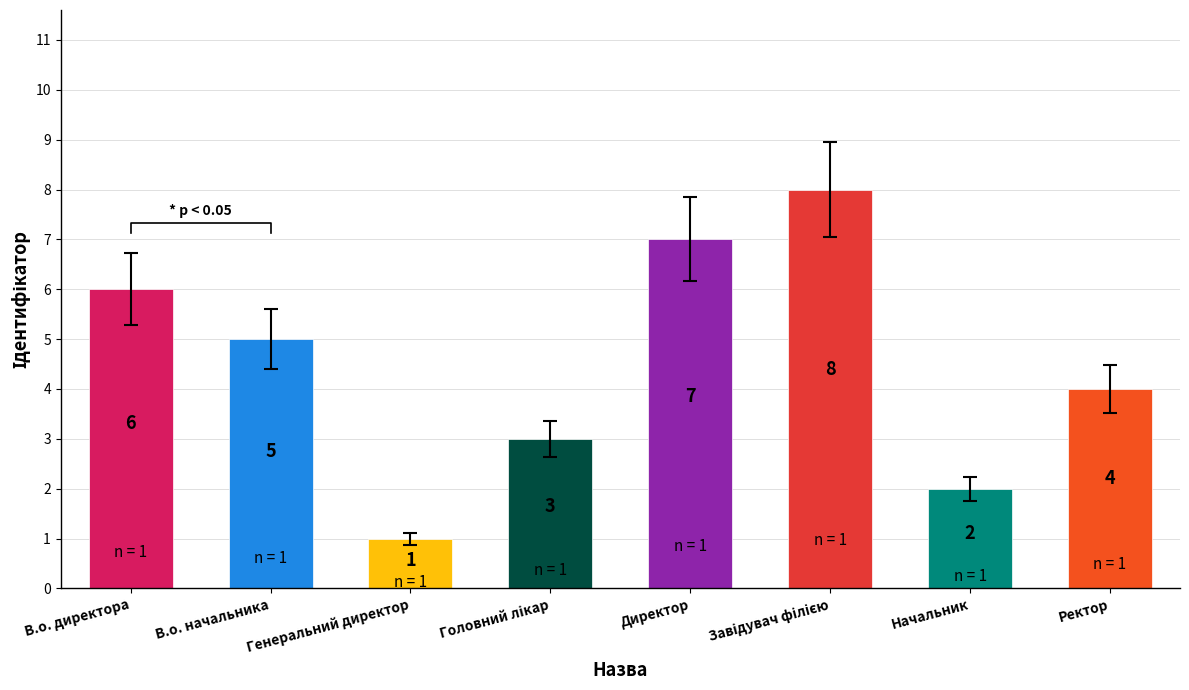

What is the difference between the maximum and minimum values?

7